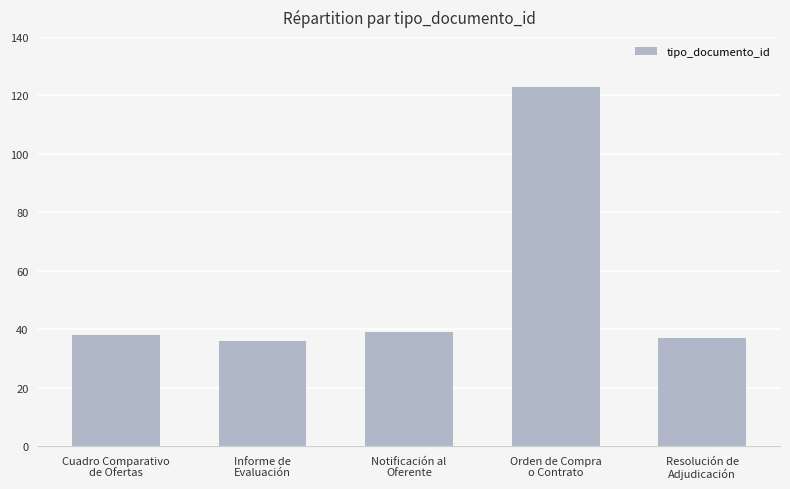

What is the value of the 2nd bar from the left?

36